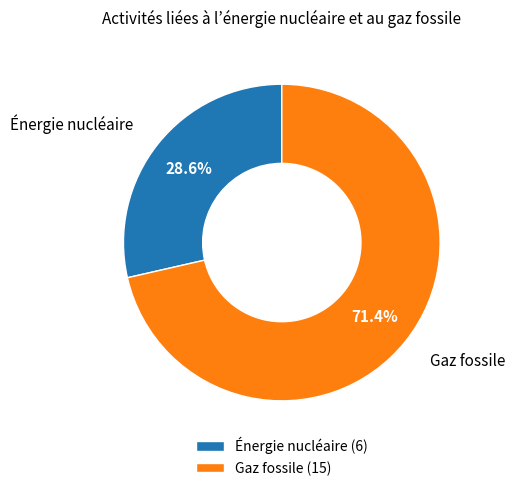

Is Gaz fossile (15) the majority of the pie?

Yes